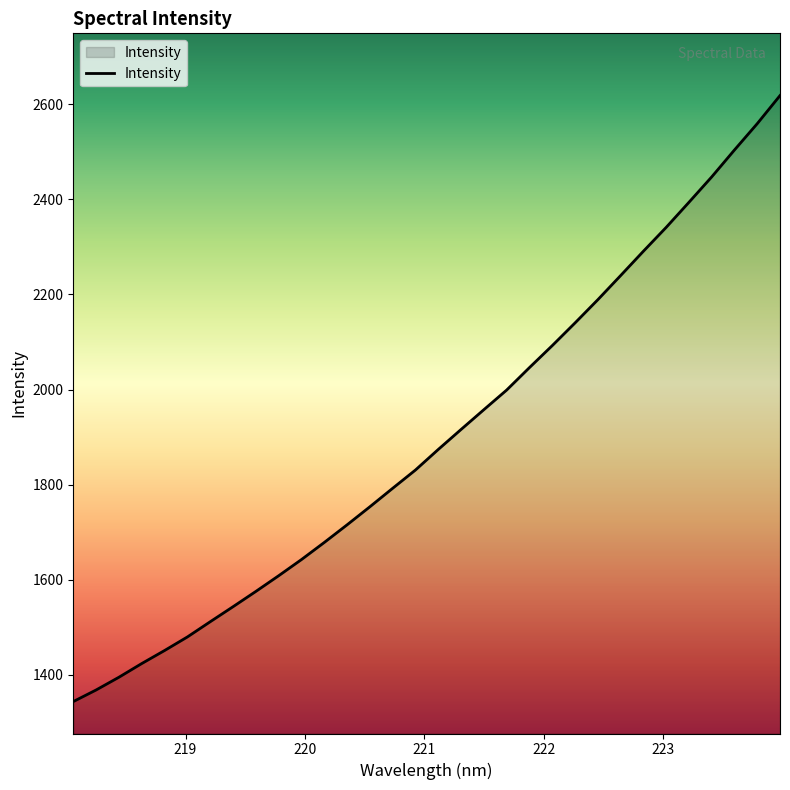

What is the difference between the maximum and minimum values?

1275.0